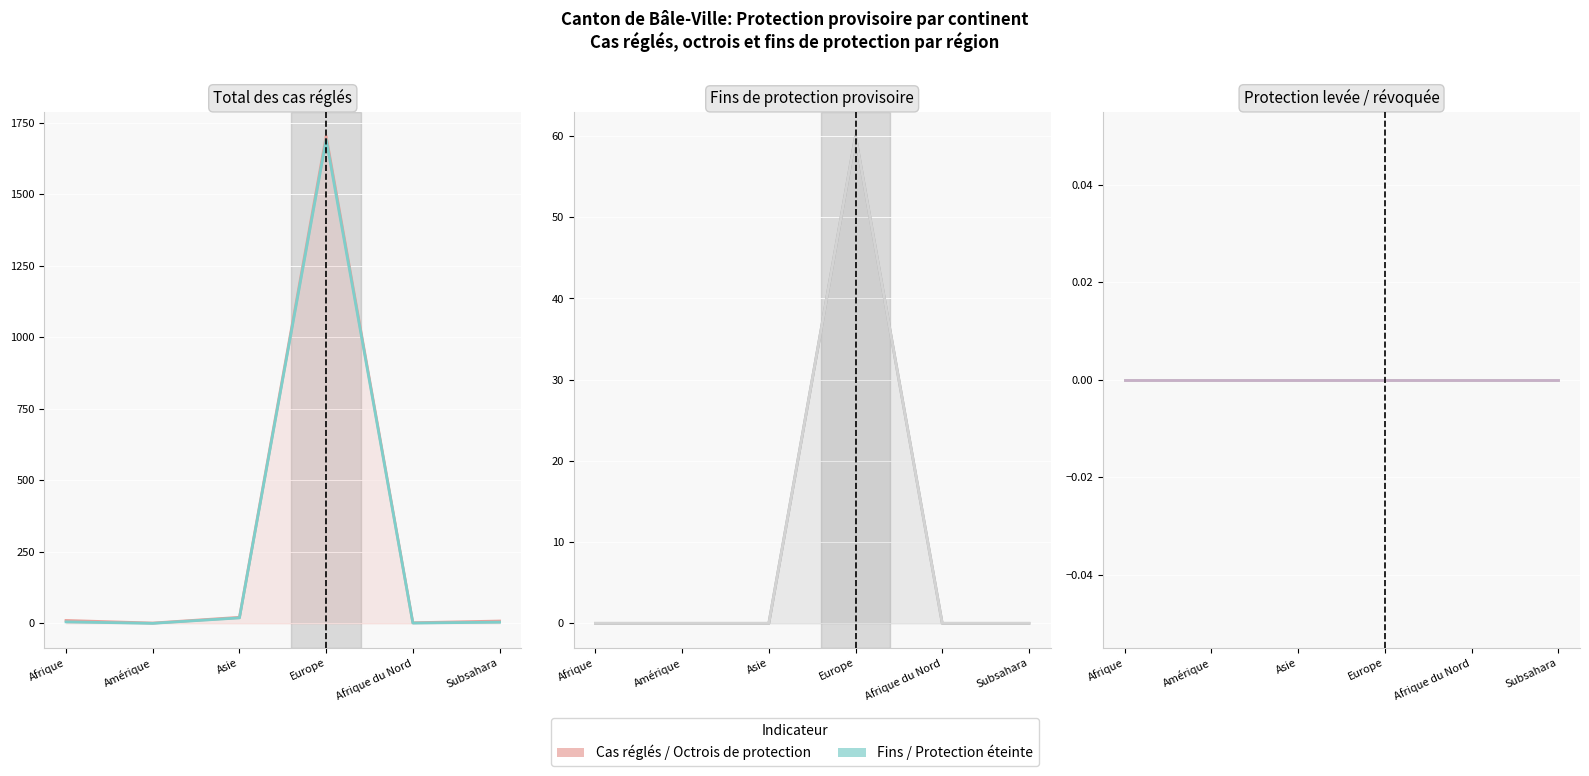

What is the difference between the Octrois de protection values at Subsahara and Afrique du Nord?

3